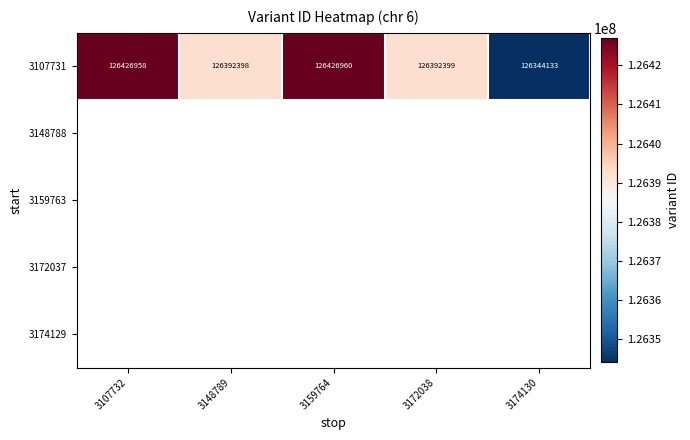

Between 3107732 and 3172038, which is larger?

3107732